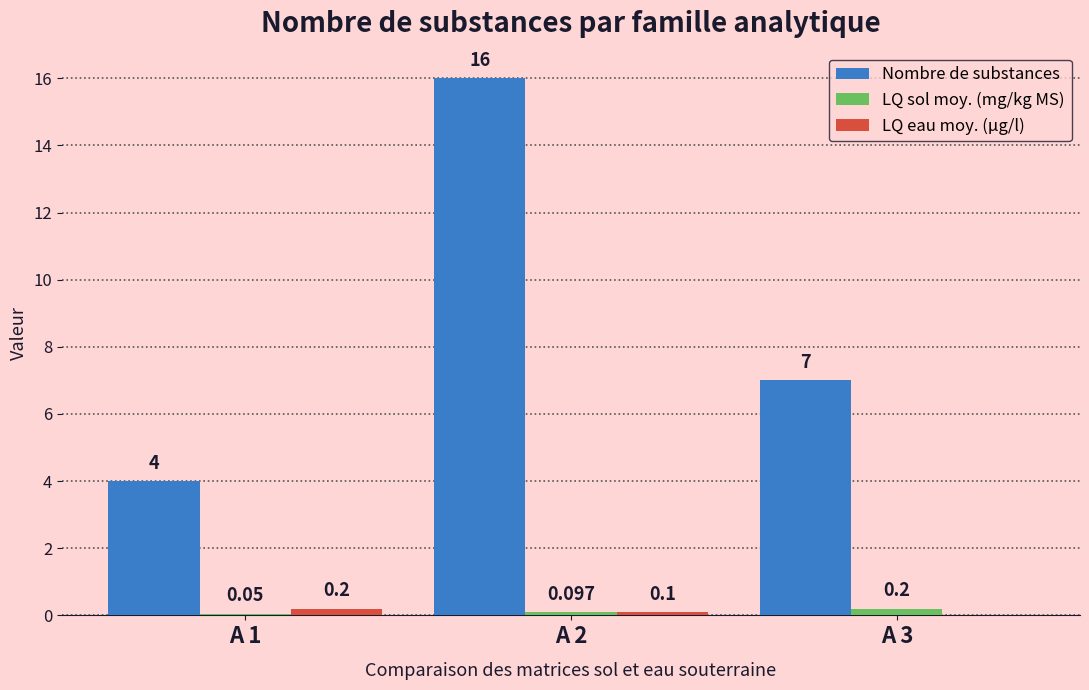

Is the value of Nombre de substances at A 1 greater than the value of LQ eau moy. (µg/l) at A 1?

Yes